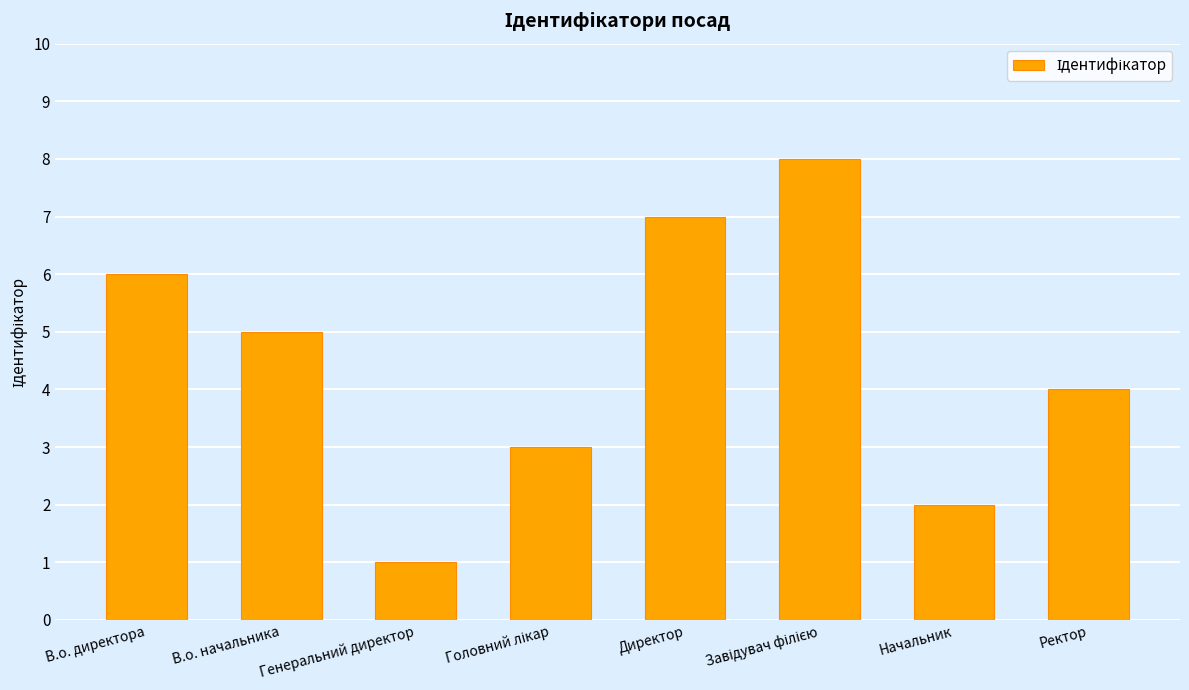

Between В.о. начальника and В.о. директора, which is larger?

В.о. директора